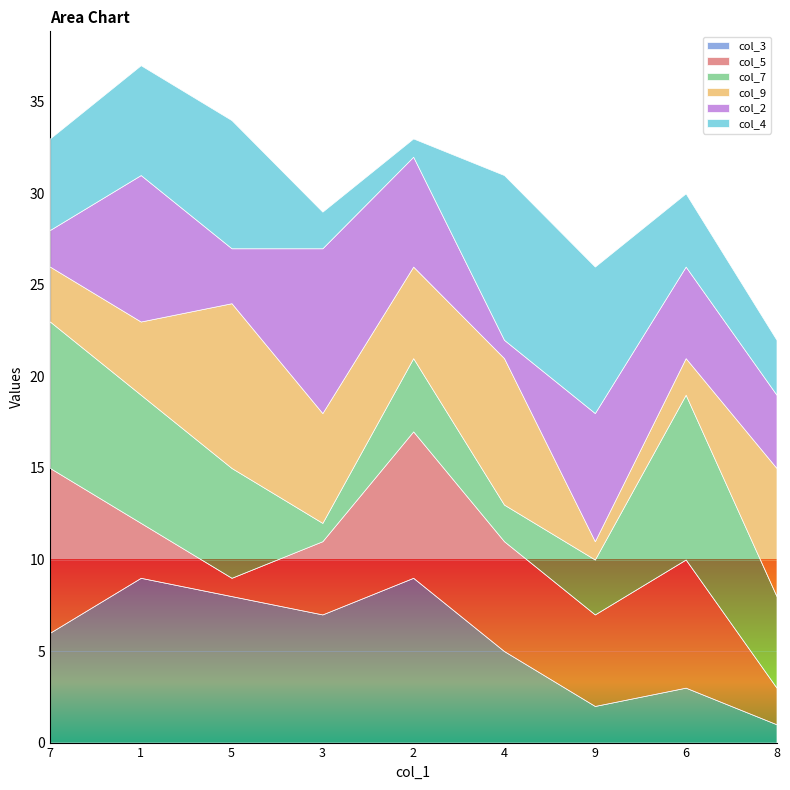

Between which two adjacent categories do col_9 and col_2 first intersect?

7 and 1